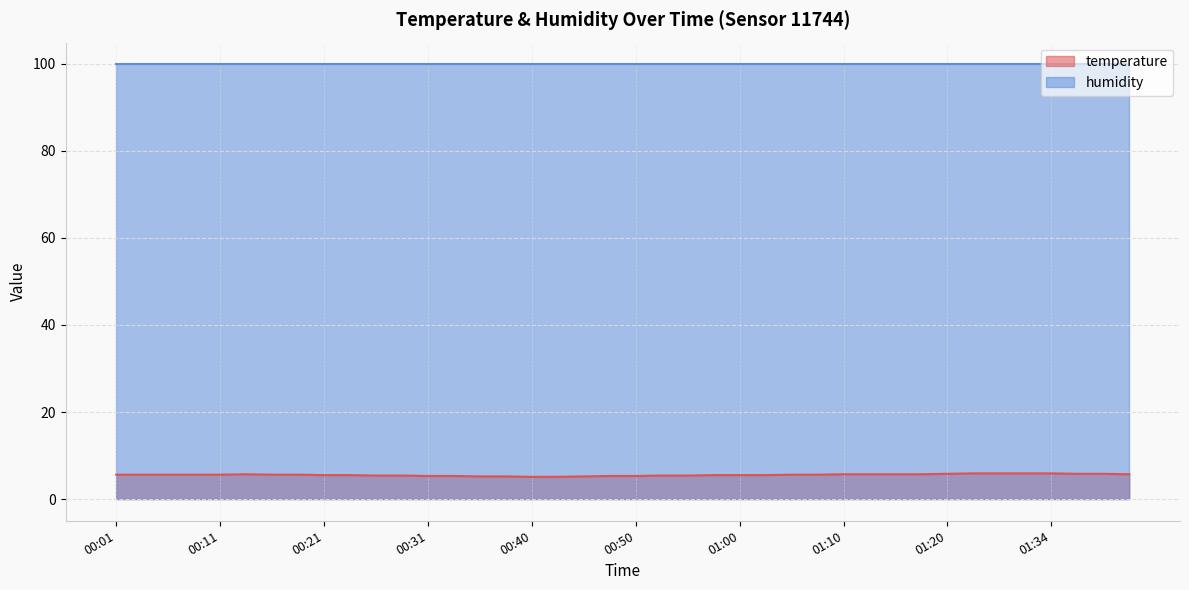

What is the approximate value at 00:01?

5.6